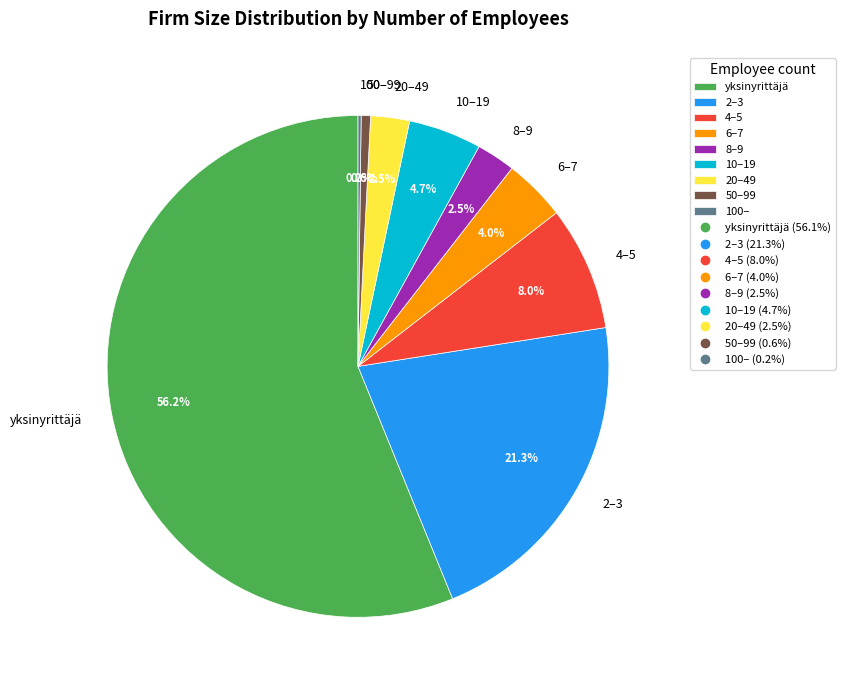

To the nearest percent, what percentage of the pie is 2–3?

21%